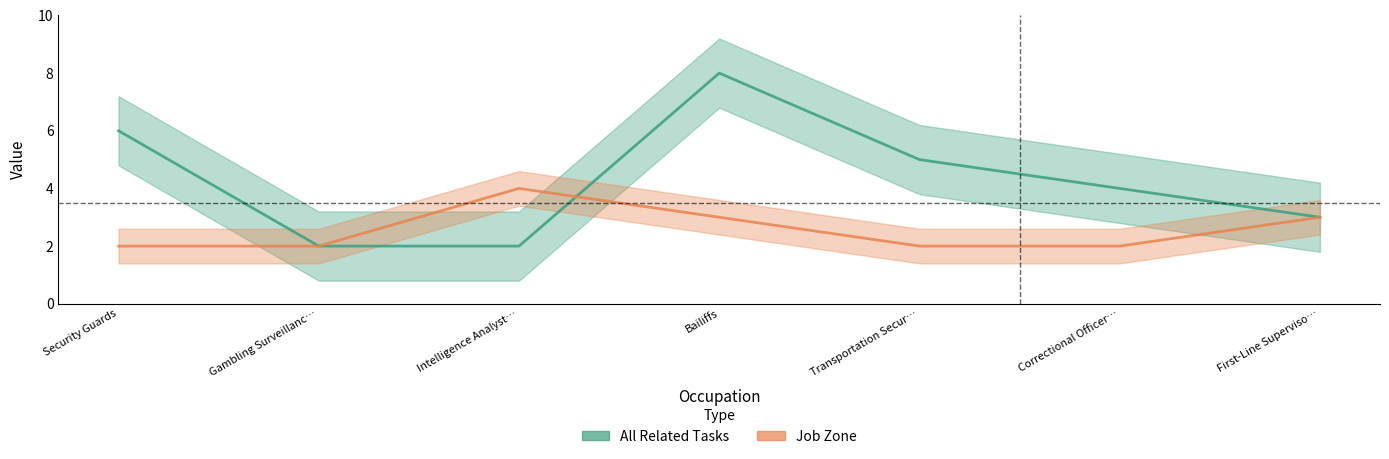

What is the difference between the highest and lowest values at Bailiffs?

5